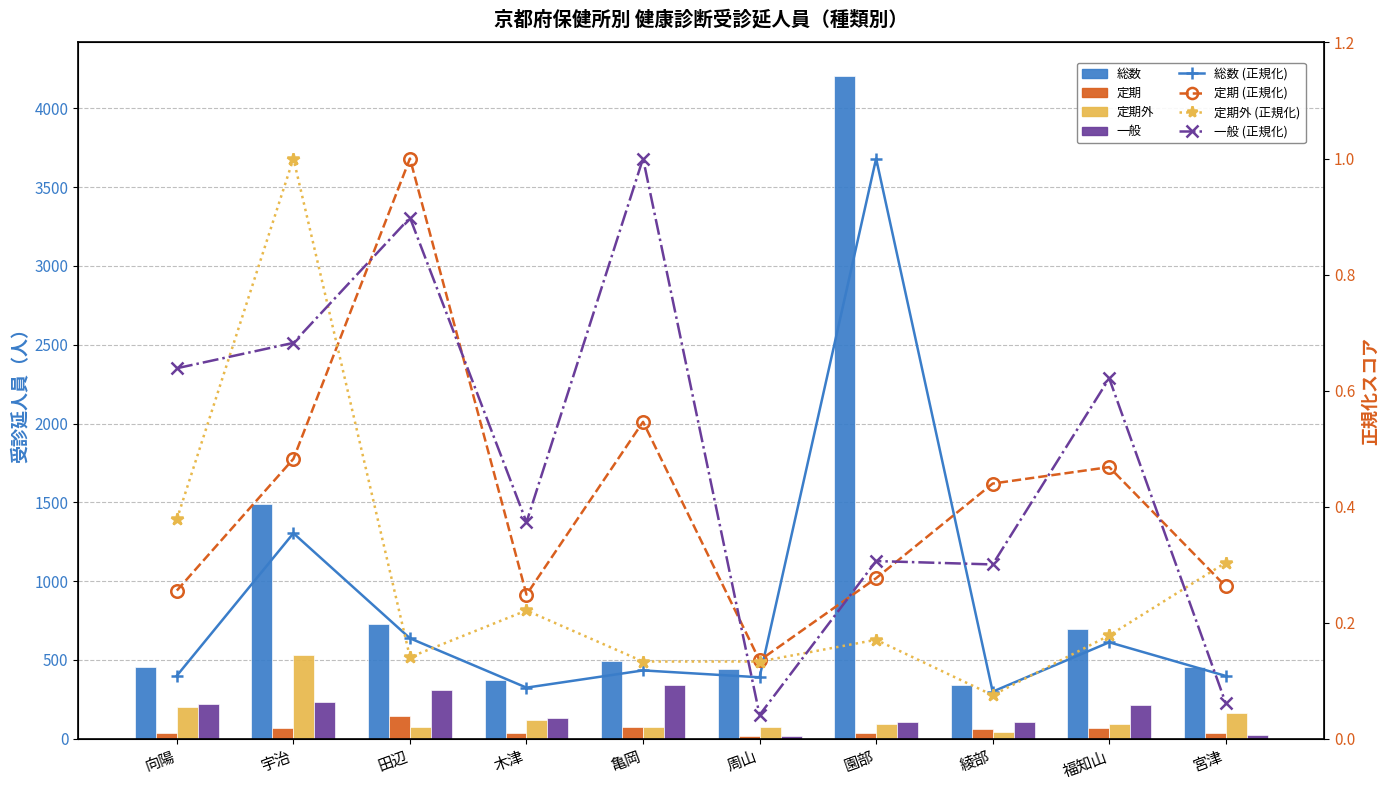

Rank the categories by 一般 value from lowest to highest.

周山, 宮津, 綾部, 園部, 木津, 福知山, 向陽, 宇治, 田辺, 亀岡